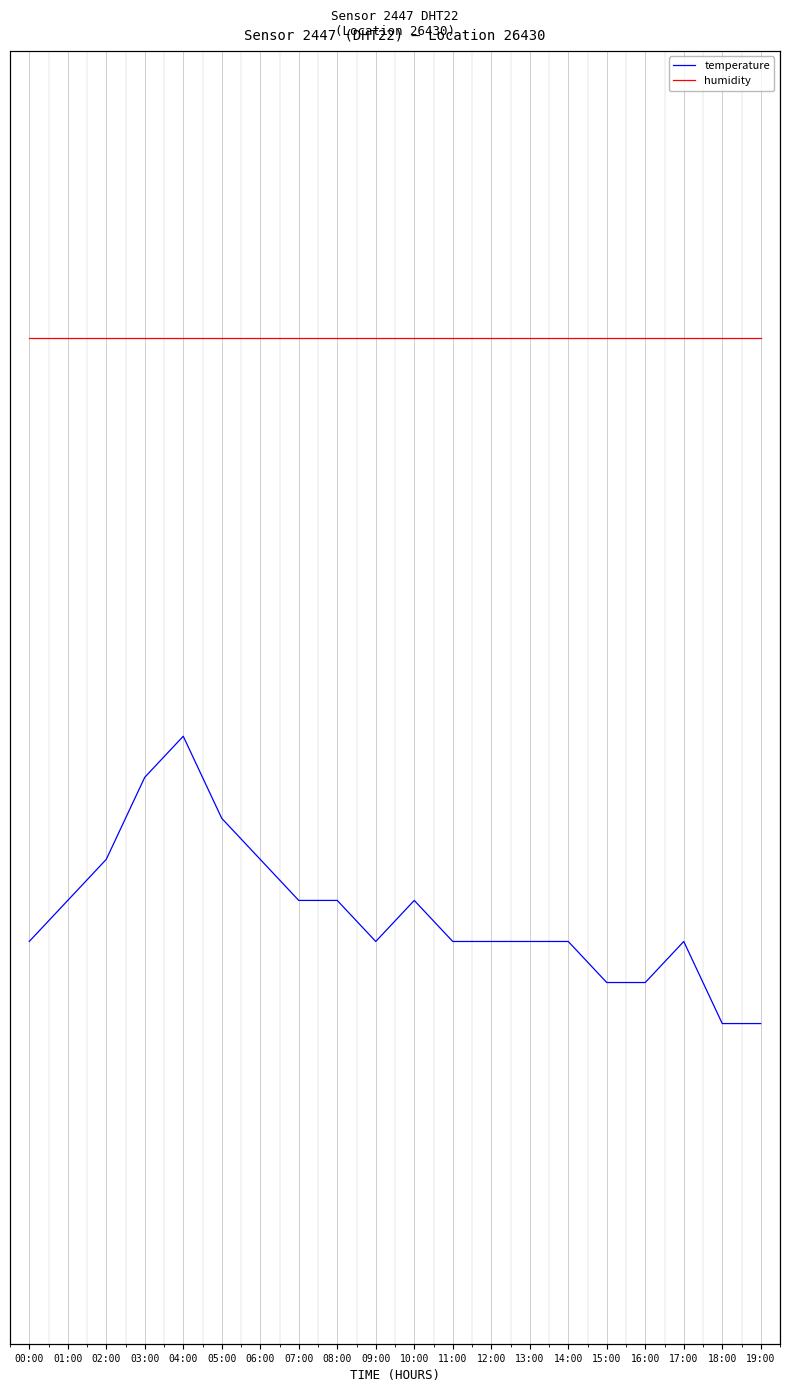

What is the smallest value displayed?

-1.5